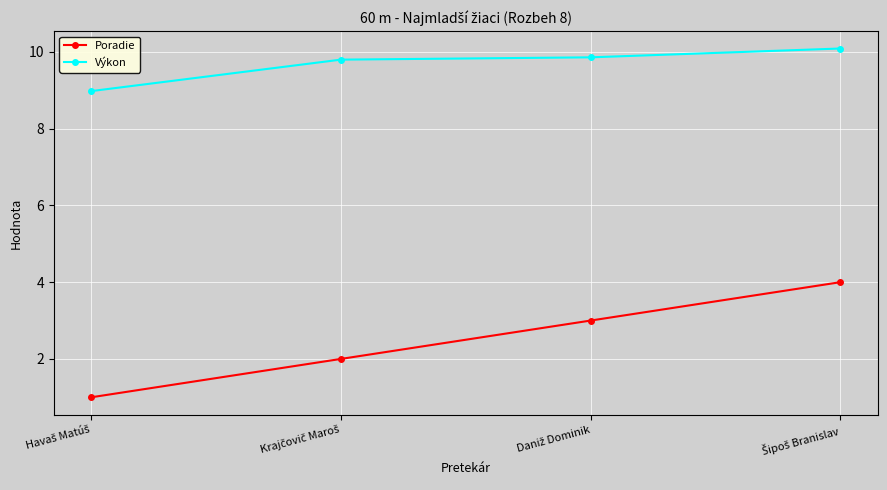

What is the difference between the maximum and second lowest values in the Výkon series?

0.3